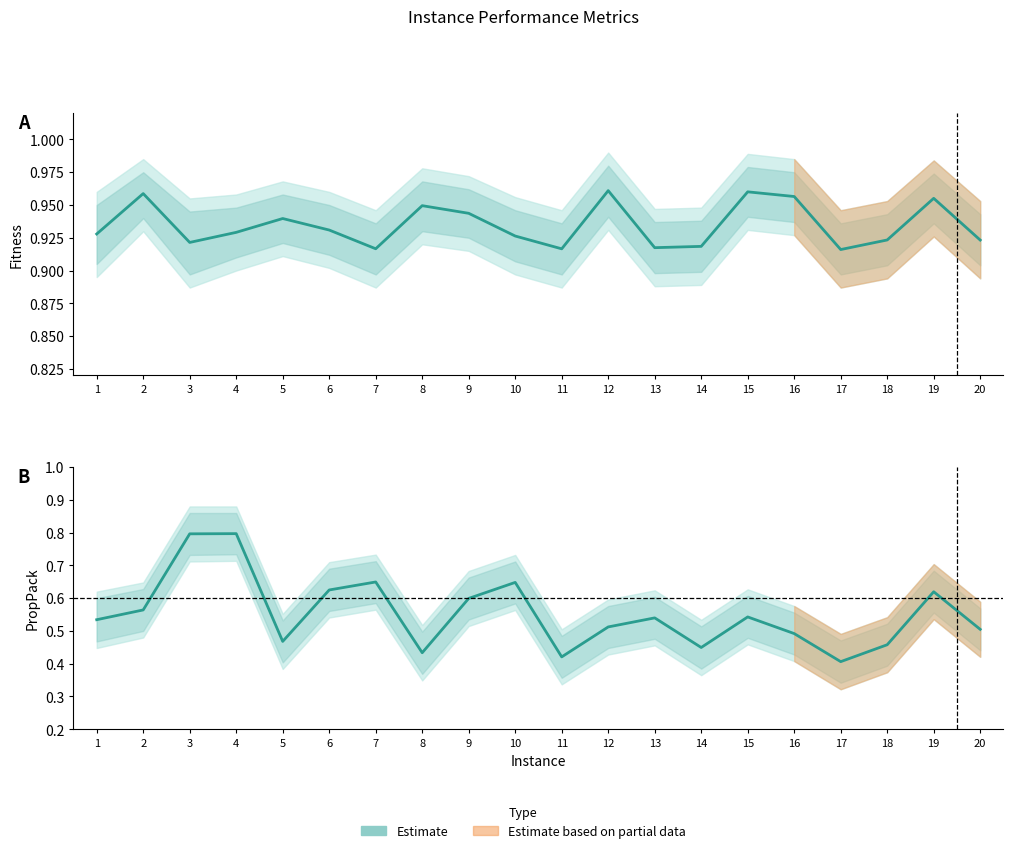

True or false: the data has more than 0 interior local peaks.

True